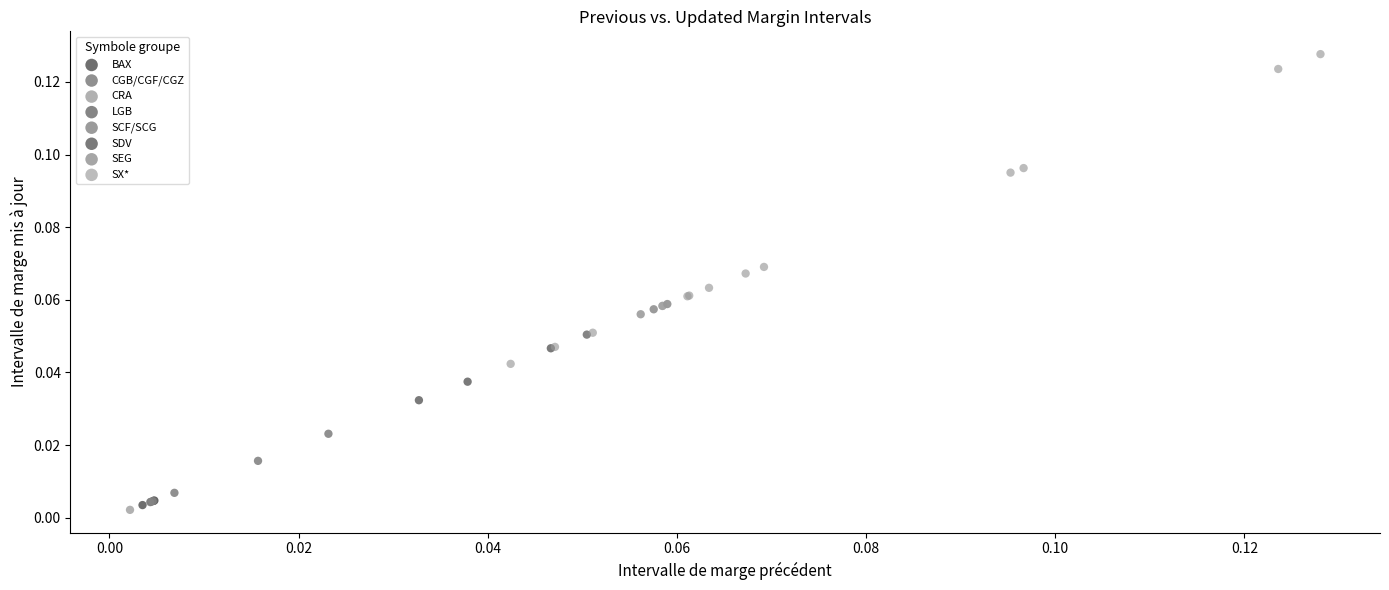

Which series reaches the minimum Y coordinate?

CRA